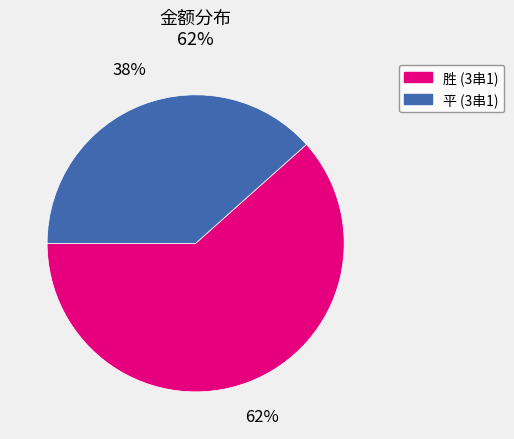

To the nearest percent, what is the average slice percentage?

50%